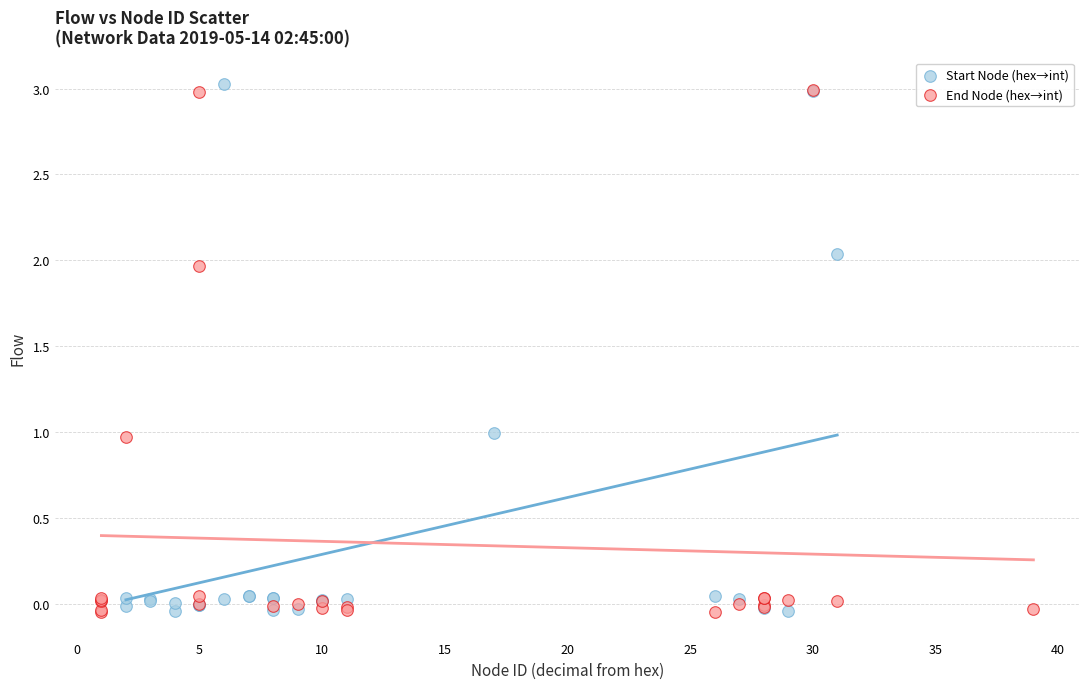

Which series has the widest spread of Y values?

Start Node (hex→int)